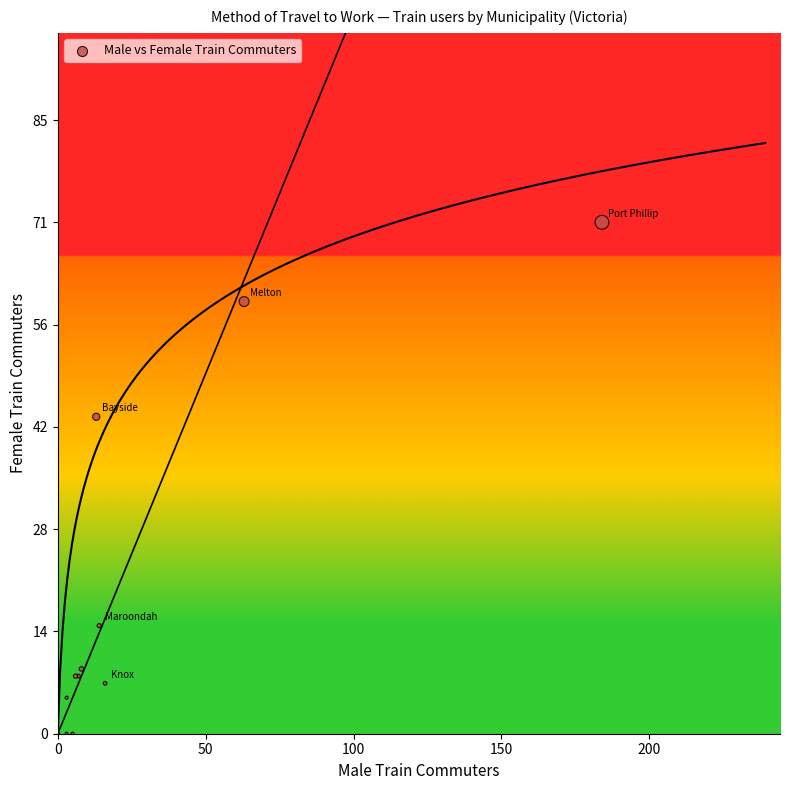

What Y value in the scatter plot is closest to 35?

44